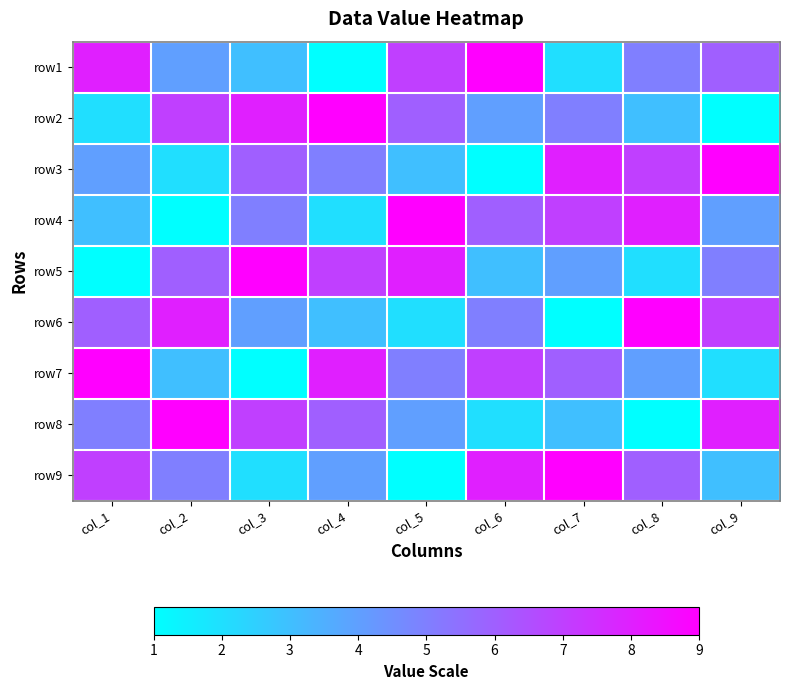

At which category does the chart reach its peak across all series?

col_6